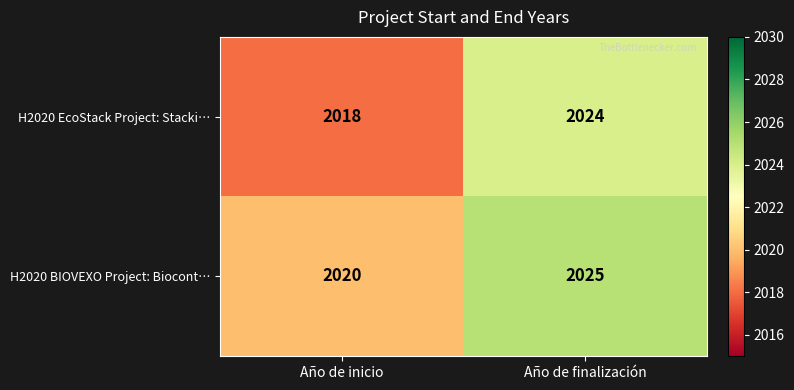

What is the average value of the H2020 EcoStack Project: Stacki… series?

2021